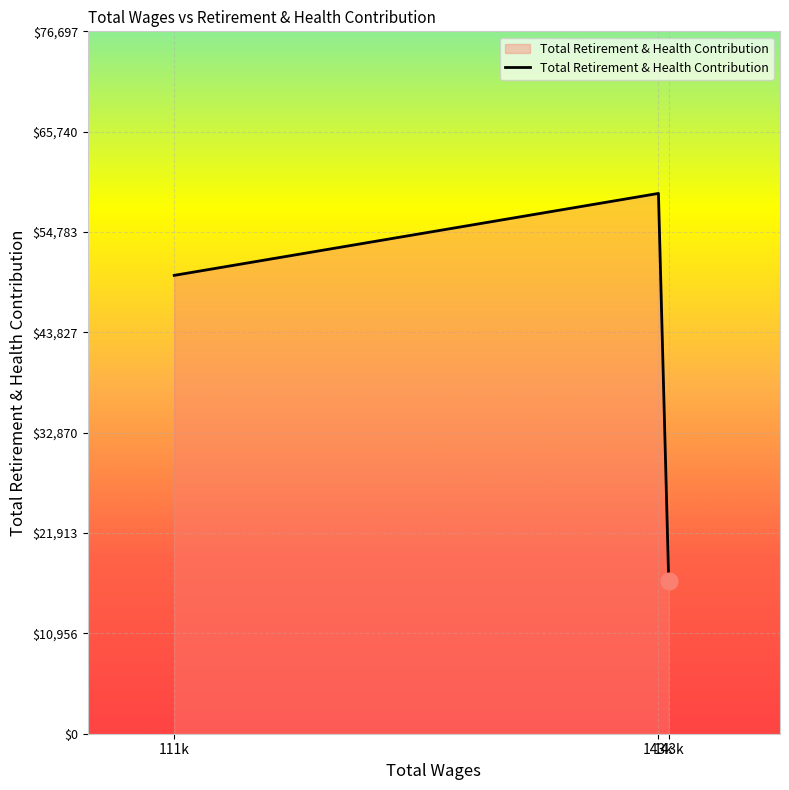

Read the value at 111k, to the nearest 10.

50050